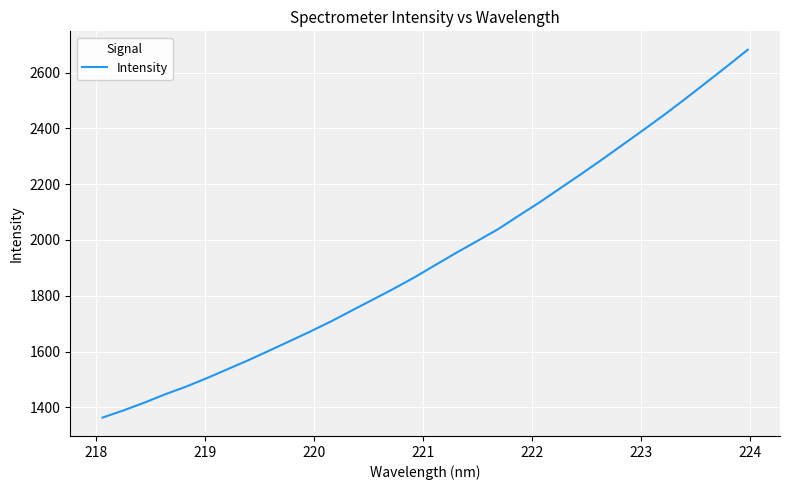

What is the difference between the maximum and minimum values?

1318.8